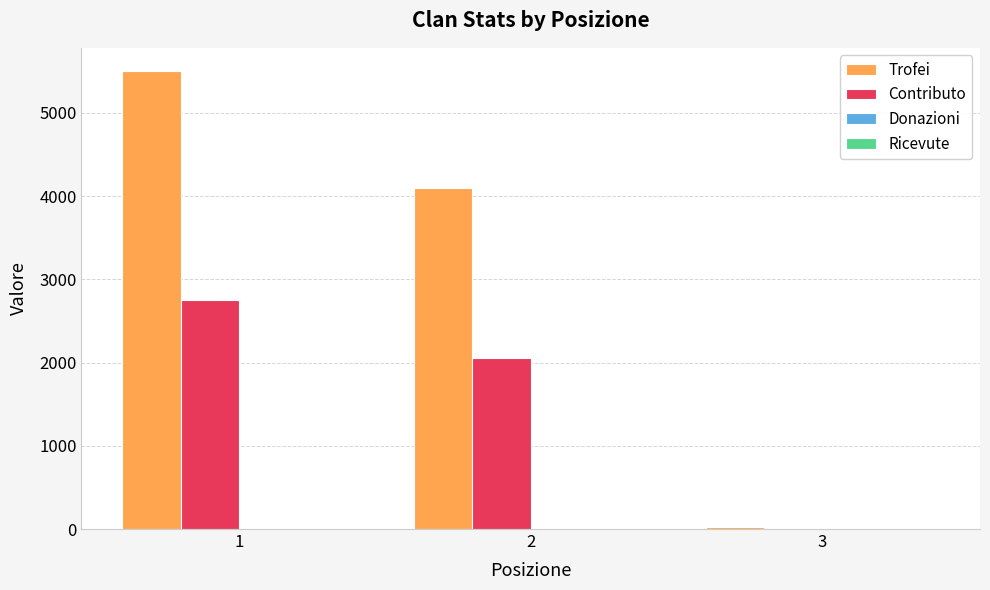

Between 1 and 2, which series saw the biggest shift?

Trofei